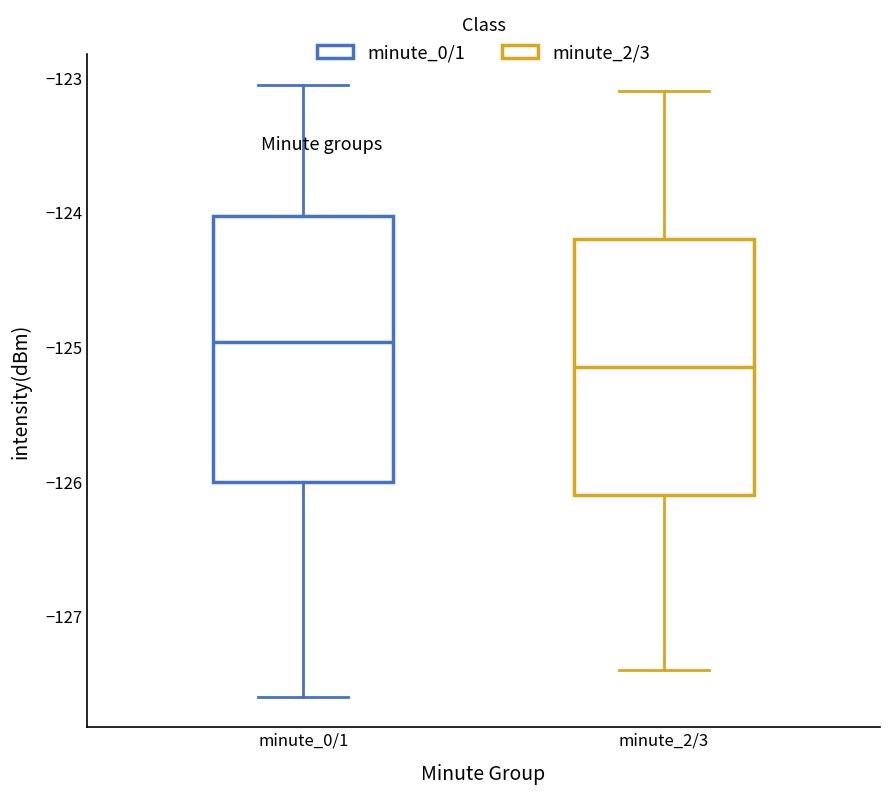

Reading left to right, read every box against the y-axis: the position of its median line, the range the box covers, and the ends of its whiskers. The values are not printed on the chart, so give them approximately, as read against the axis.

minute_0/1: median -125.0, box -126.0 to -124.0, whiskers -127.6 to -123.1
minute_2/3: median -125.1, box -126.1 to -124.2, whiskers -127.4 to -123.1